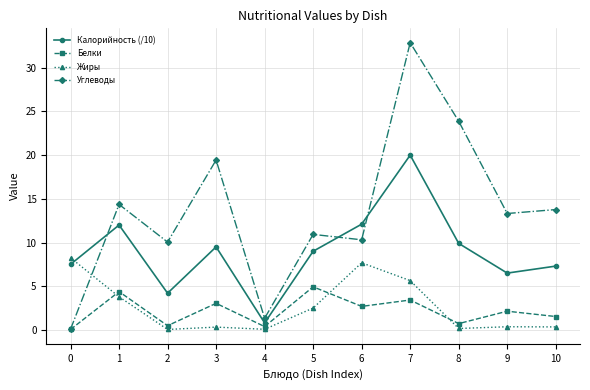

At which category does the chart reach its peak across all series?

7